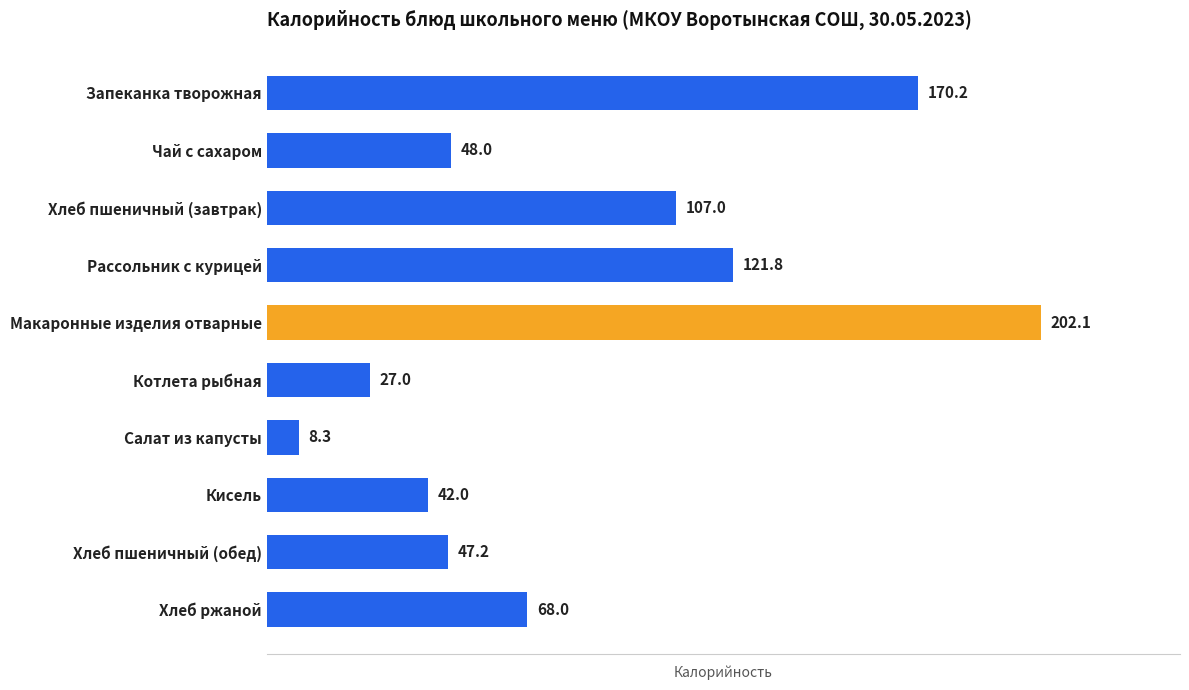

Does the chart contain any negative values?

No